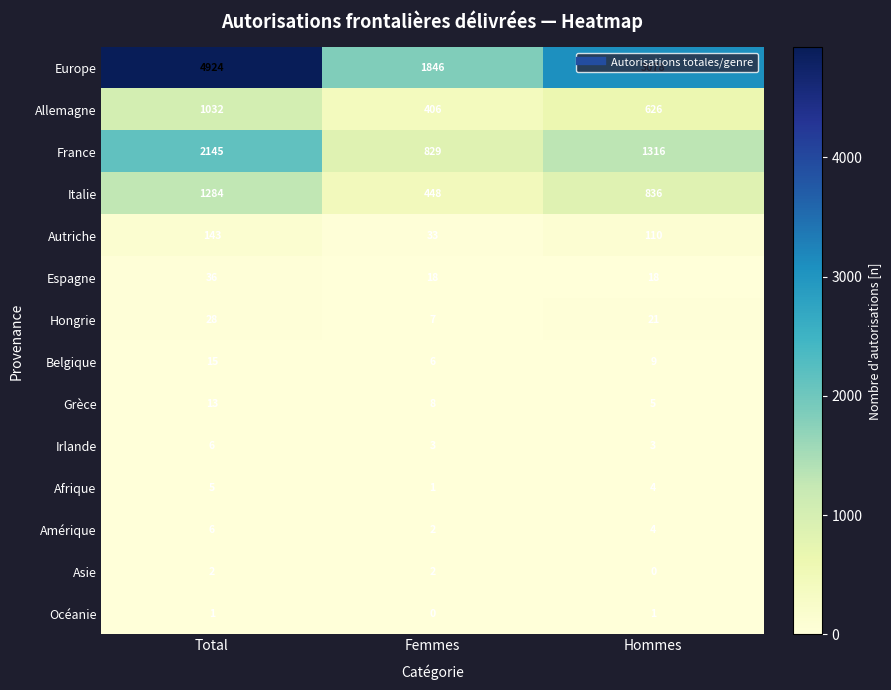

Rank the categories by Europe value from lowest to highest.

Femmes, Hommes, Total